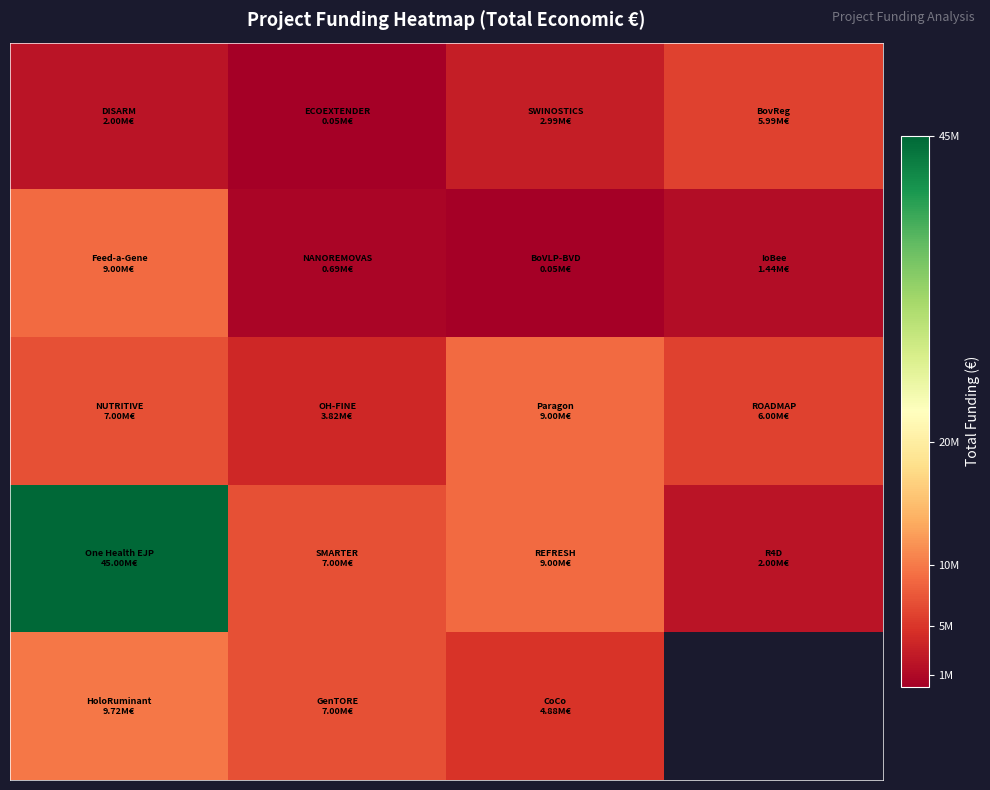

Between 3 and 1, which is larger?

3